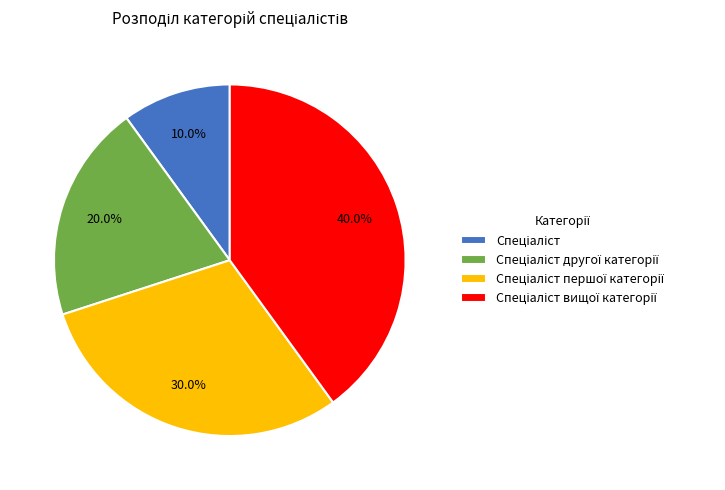

Is there any slice that represents more than half of the pie?

No